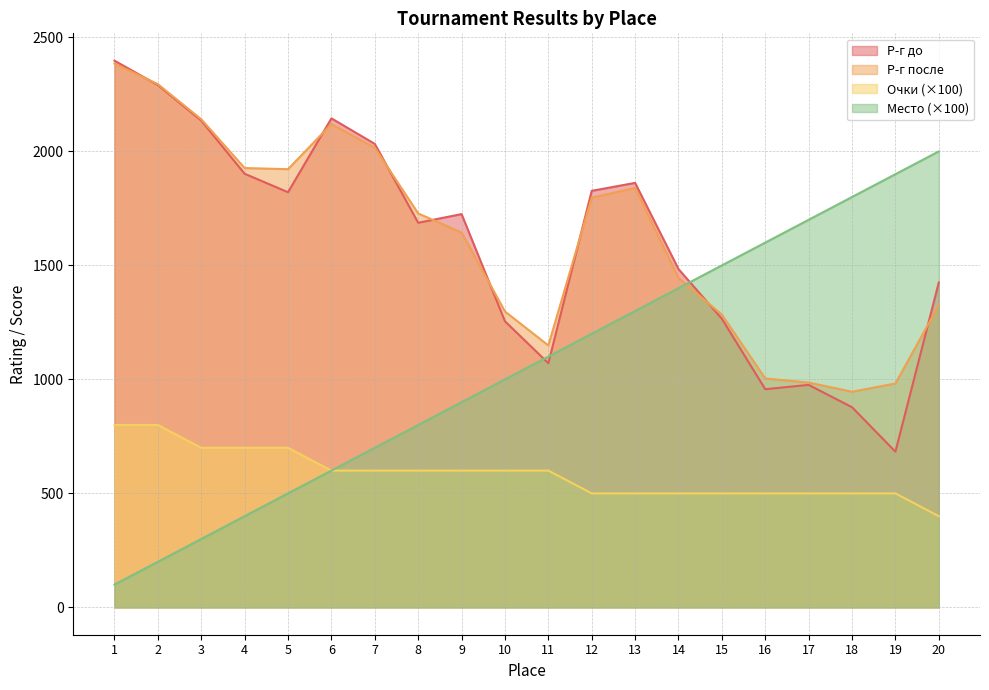

What is the value of the Р-г до point at the 18th from the left?

878